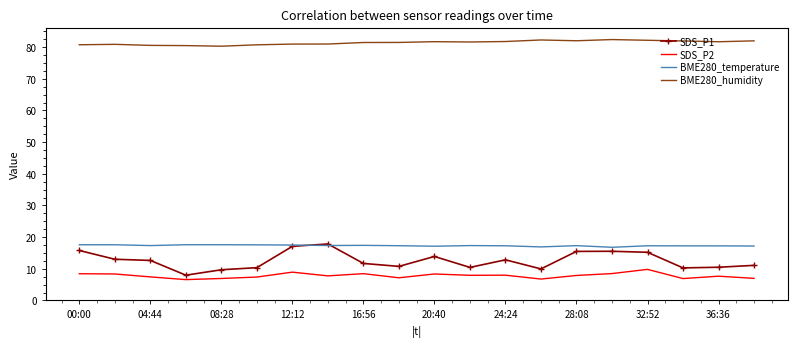

True or false: SDS_P2 has more than 2 interior local peaks.

True